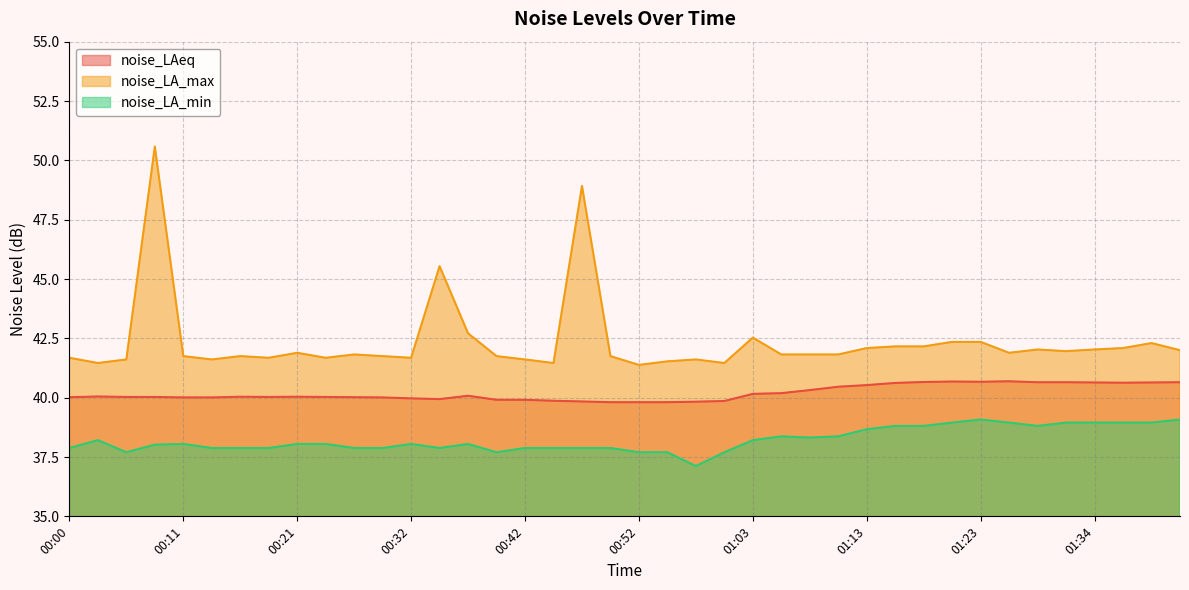

At 00:42, list the series in order from largest to smallest.

noise_LA_max, noise_LAeq, noise_LA_min